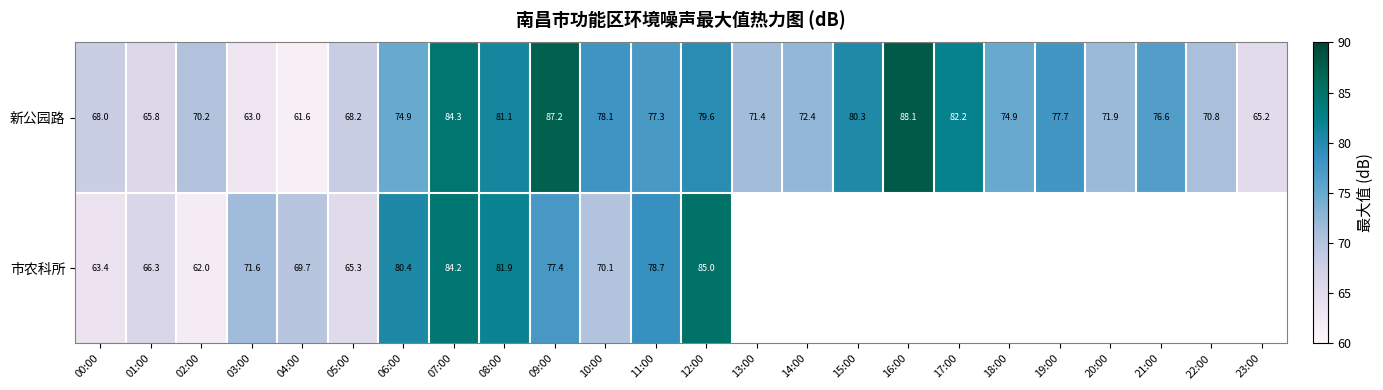

What is the maximum value for 新公园路?

88.1